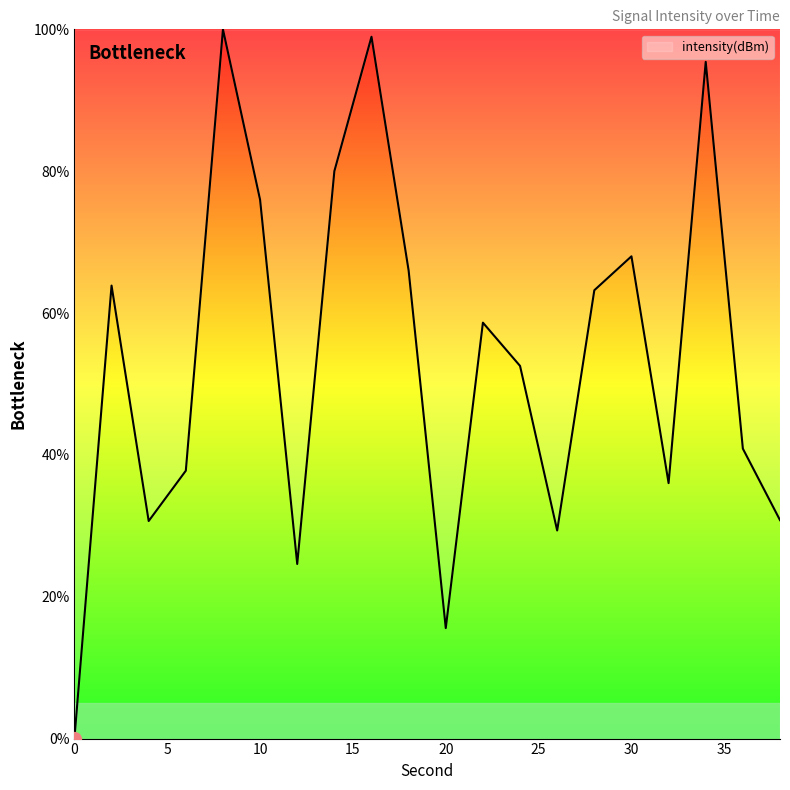

What is the difference between the maximum and minimum values?

100.0